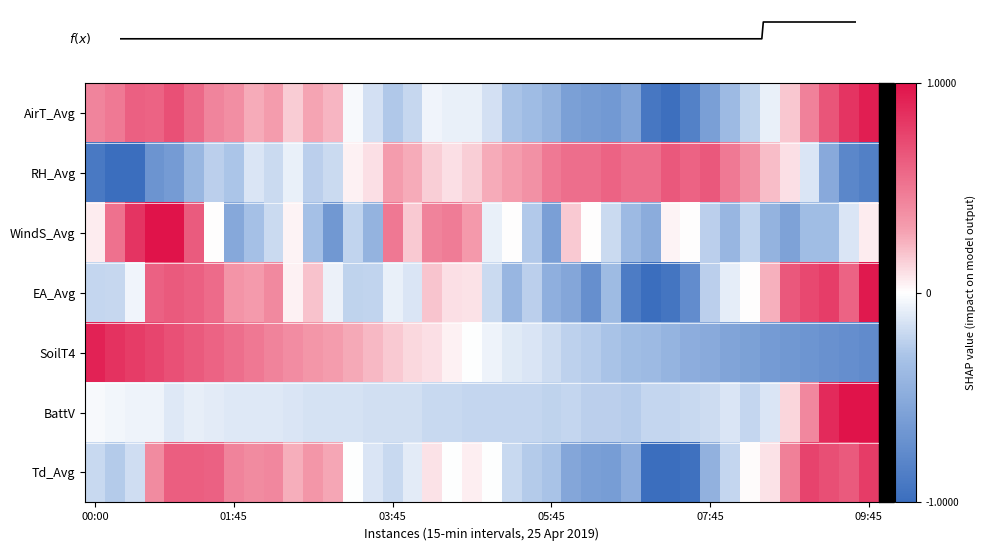

At which label does EA_Avg first exceed 0?

00:45